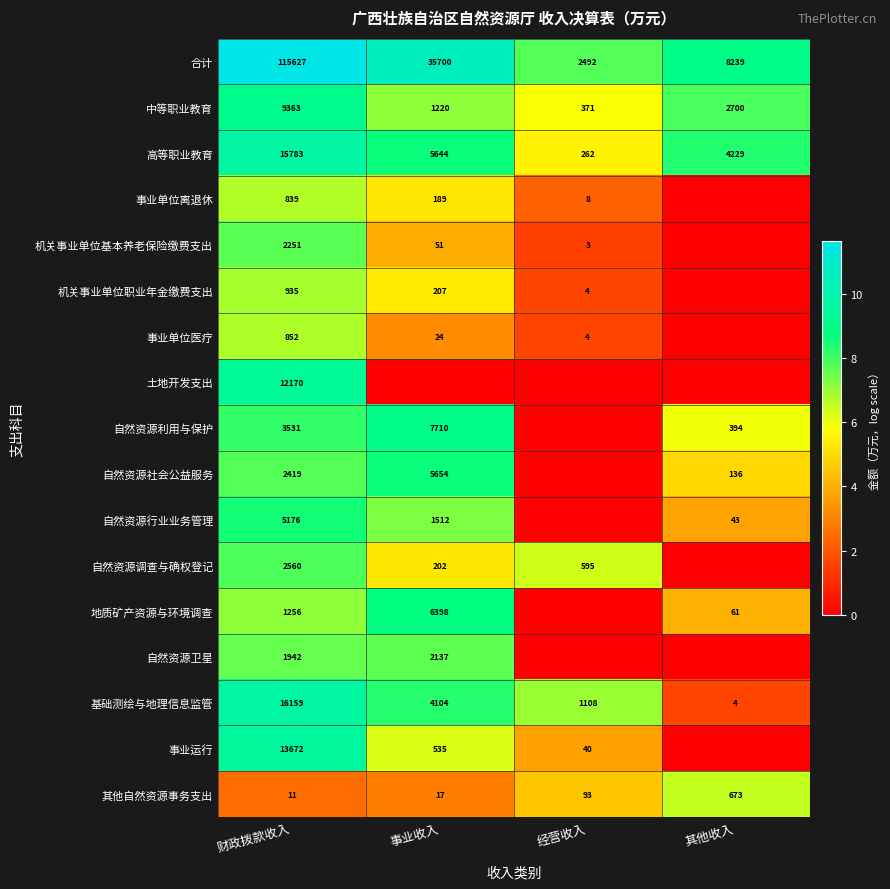

Between 经营收入 and 其他收入, which is larger?

其他收入